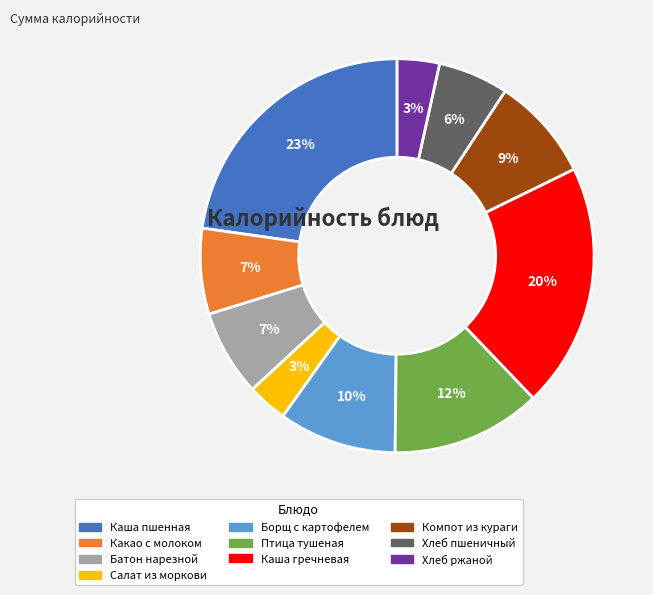

Does Каша гречневая account for over 50% of the chart?

No